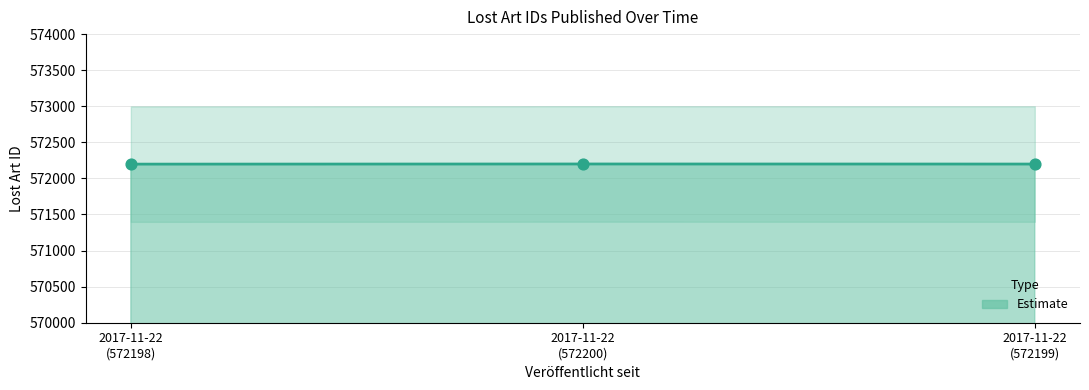

Between 2017-11-22 (572198) and 2017-11-22 (572200), which is larger?

2017-11-22 (572200)